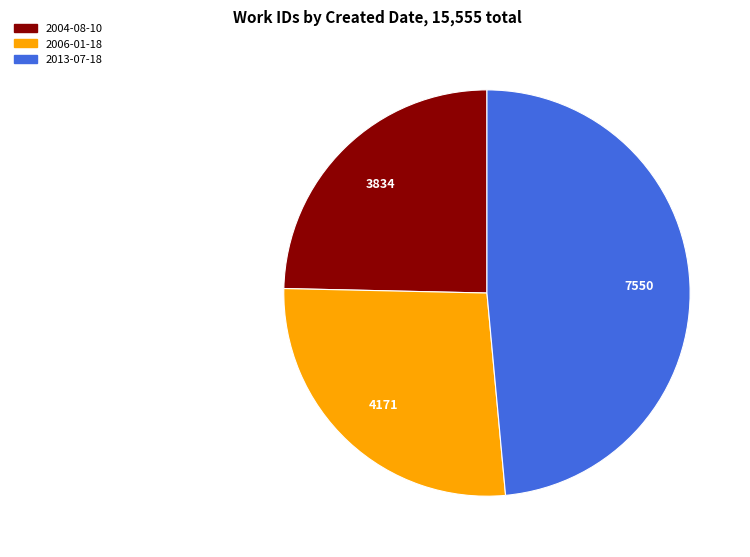

How many slices are in this pie chart?

3